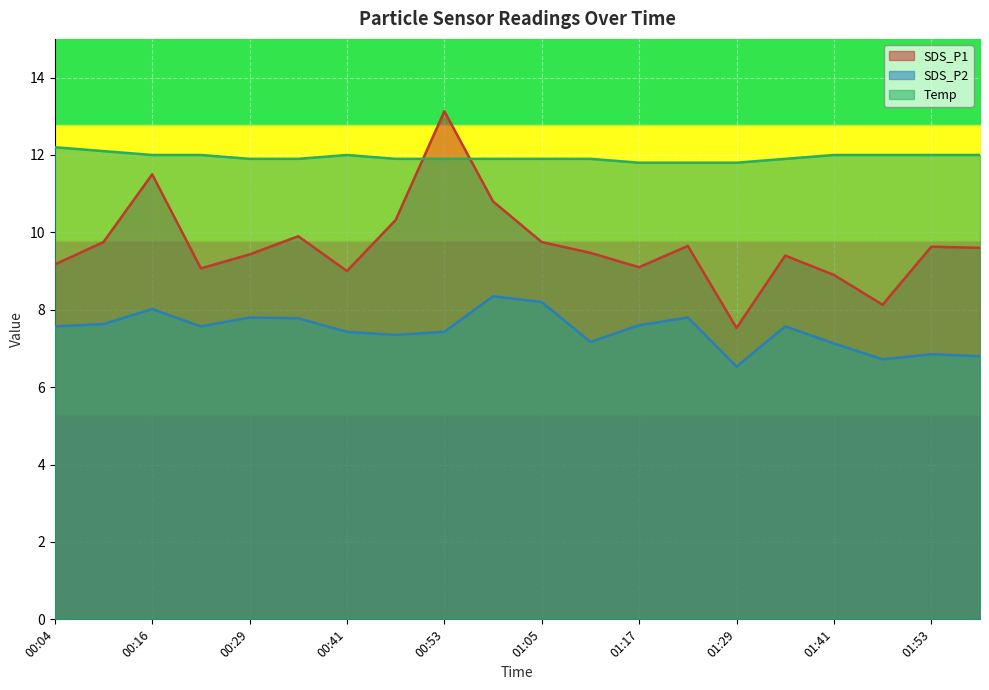

At 01:35, list the series in order from largest to smallest.

Temp, SDS_P1, SDS_P2